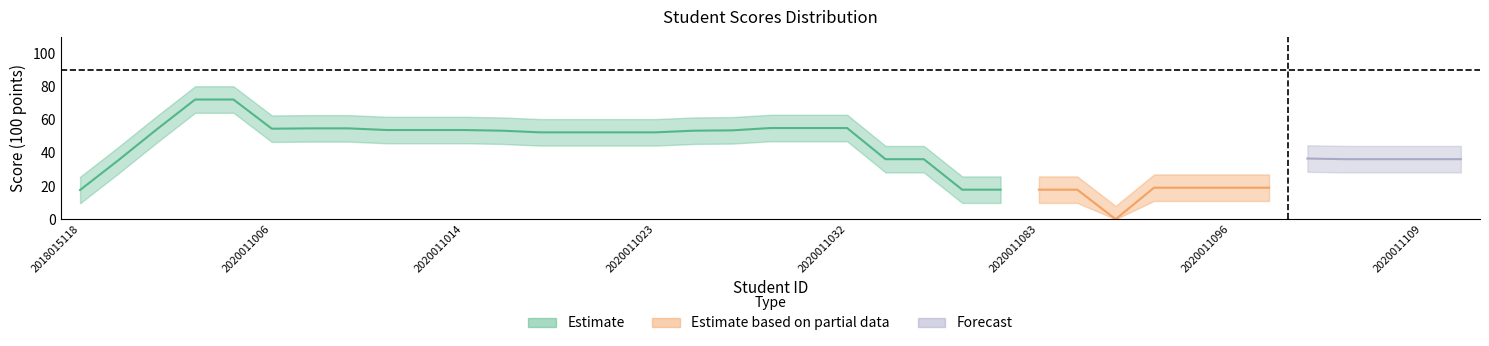

How many points are higher than both their immediate neighbors (excluding endpoints)?

8